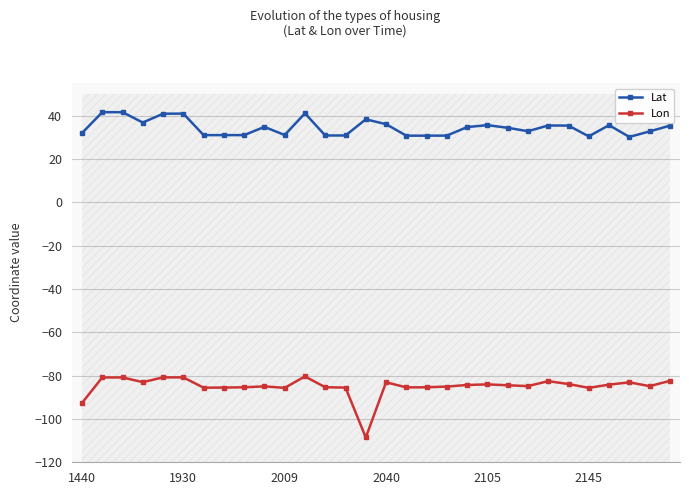

What position from the right is 14?

16